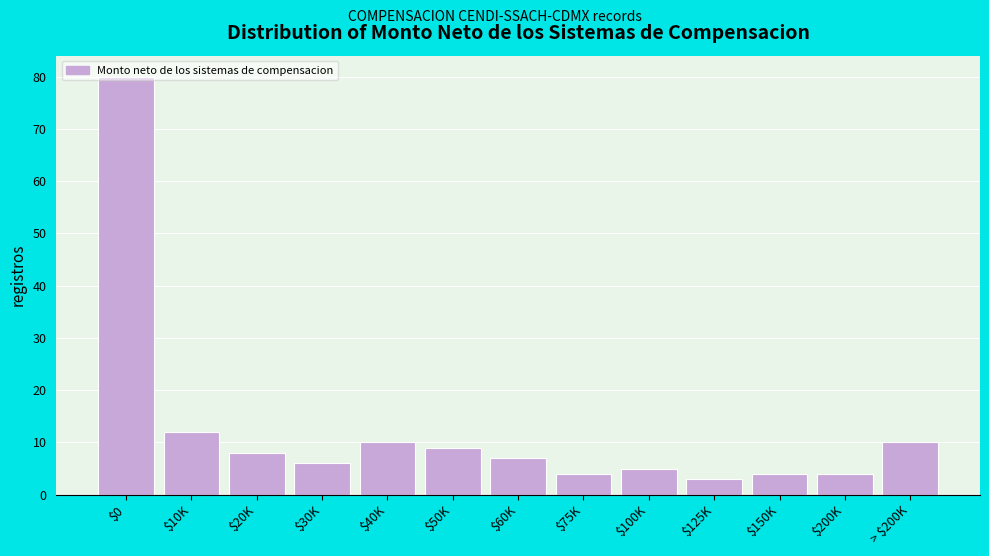

What is the approximate value at $200K?

4